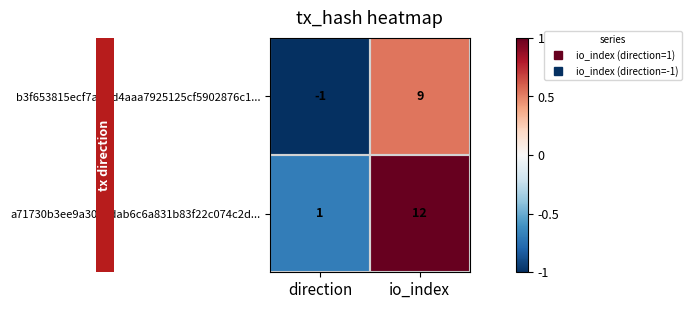

Is it true that a71730b3ee9a3074dab6c6a831b83f22c074c2d... equals 12 at io_index?

True